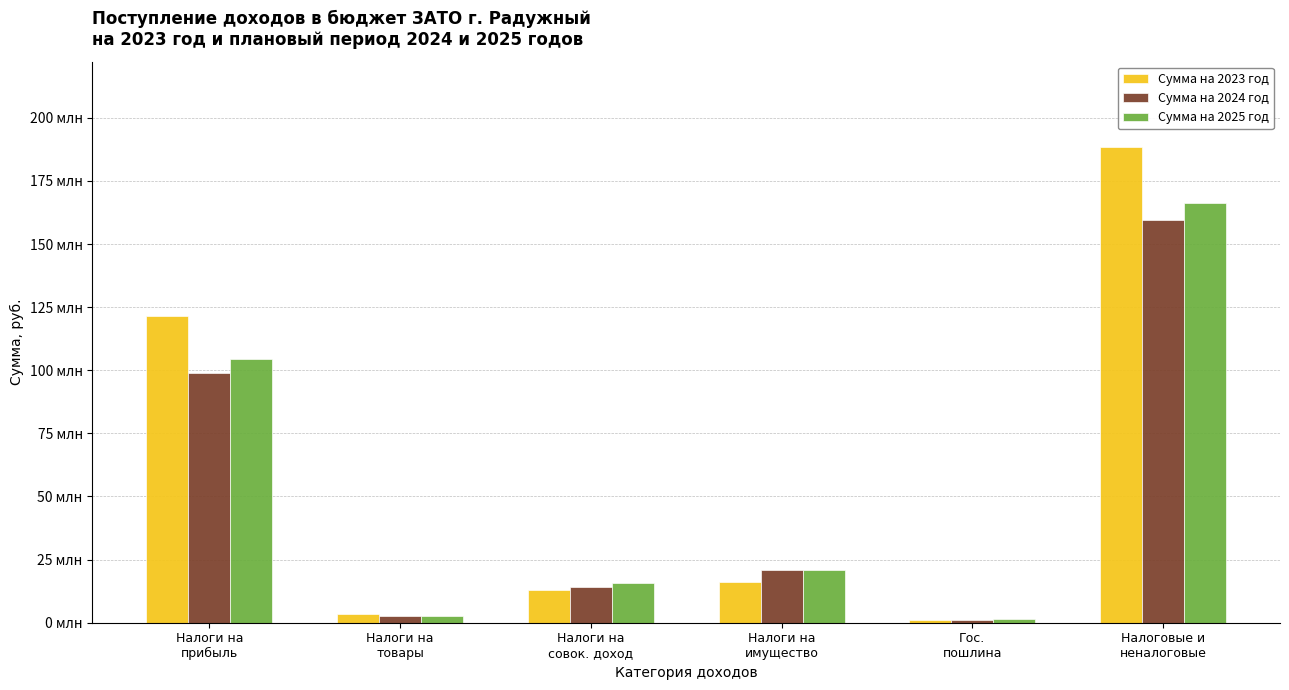

At which label does Сумма на 2023 год reach its peak?

Налоговые и
неналоговые